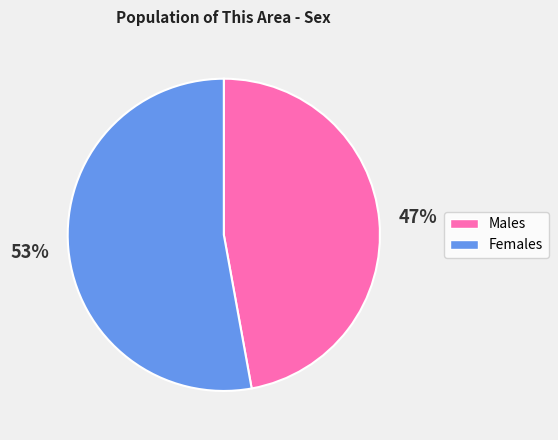

Is there any slice that represents more than half of the pie?

Yes